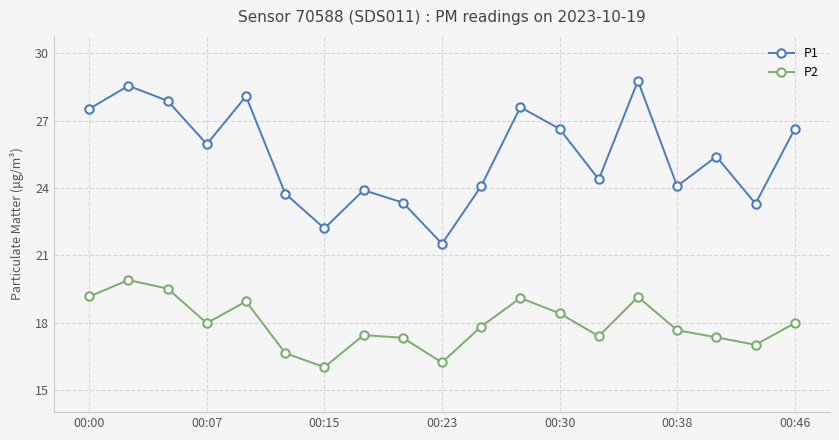

Which series has the largest total across all categories?

P1